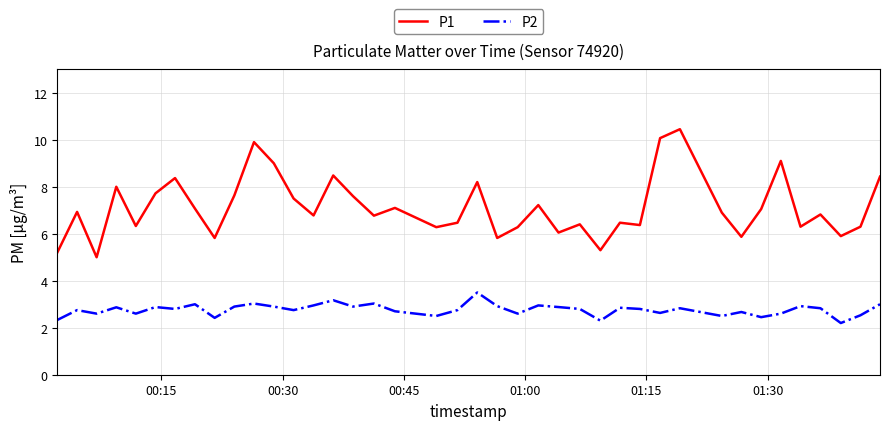

What is the minimum value shown in the chart?

2.2